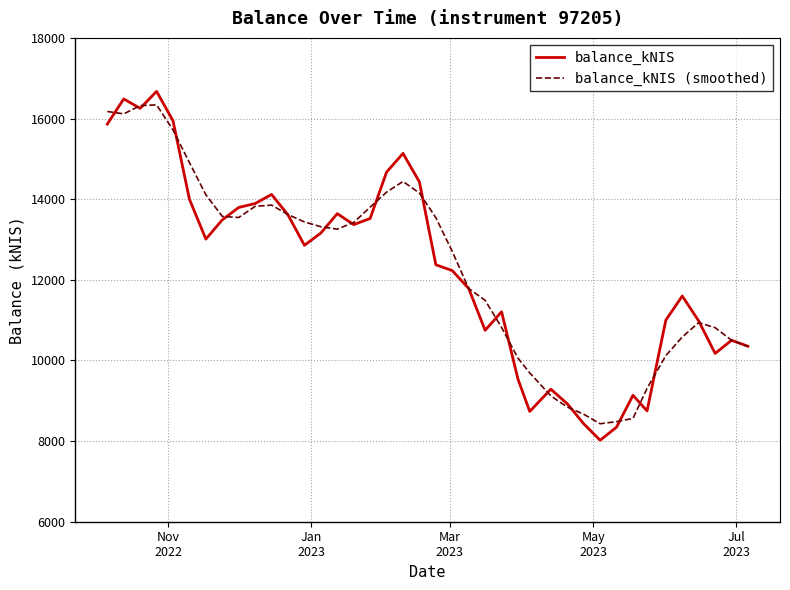

What is the highest value of the balance_kNIS series?

16673.3